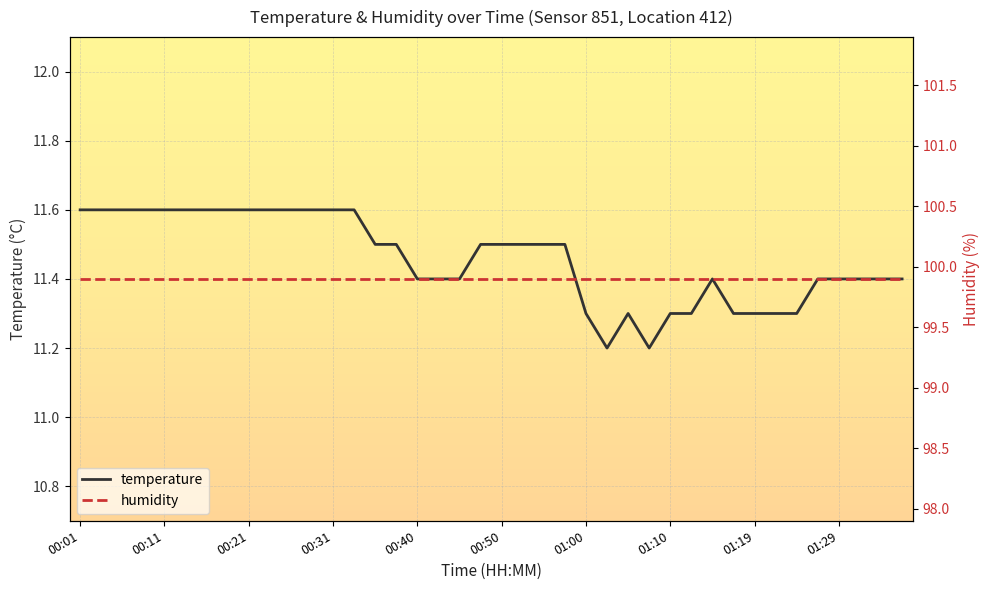

Is it true that the value at 01:07 is 11.2?

True